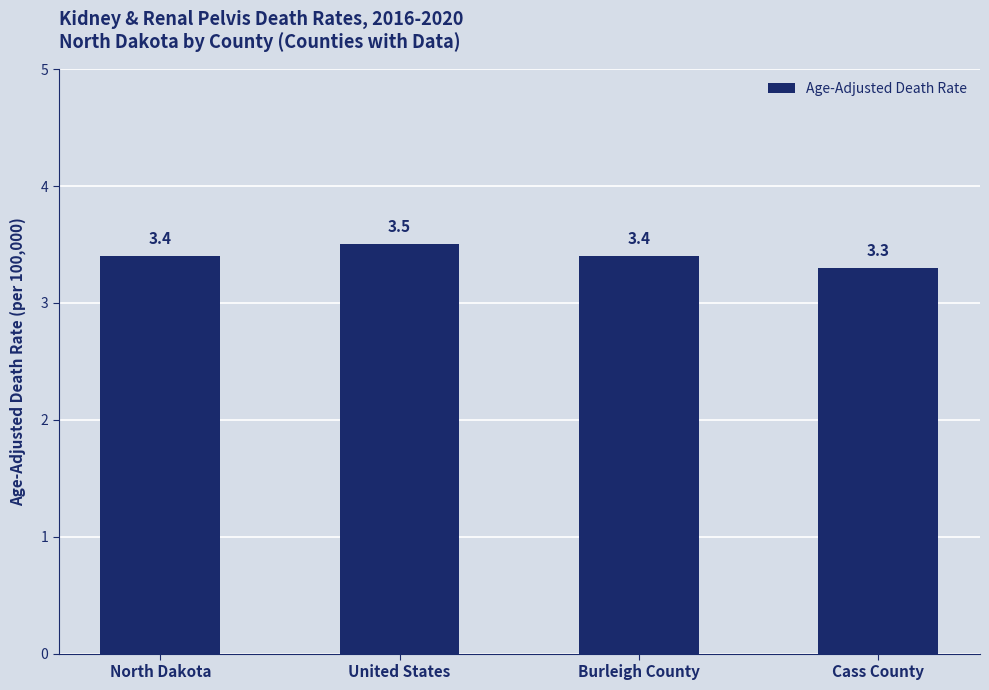

Between North Dakota and United States, which is larger?

United States